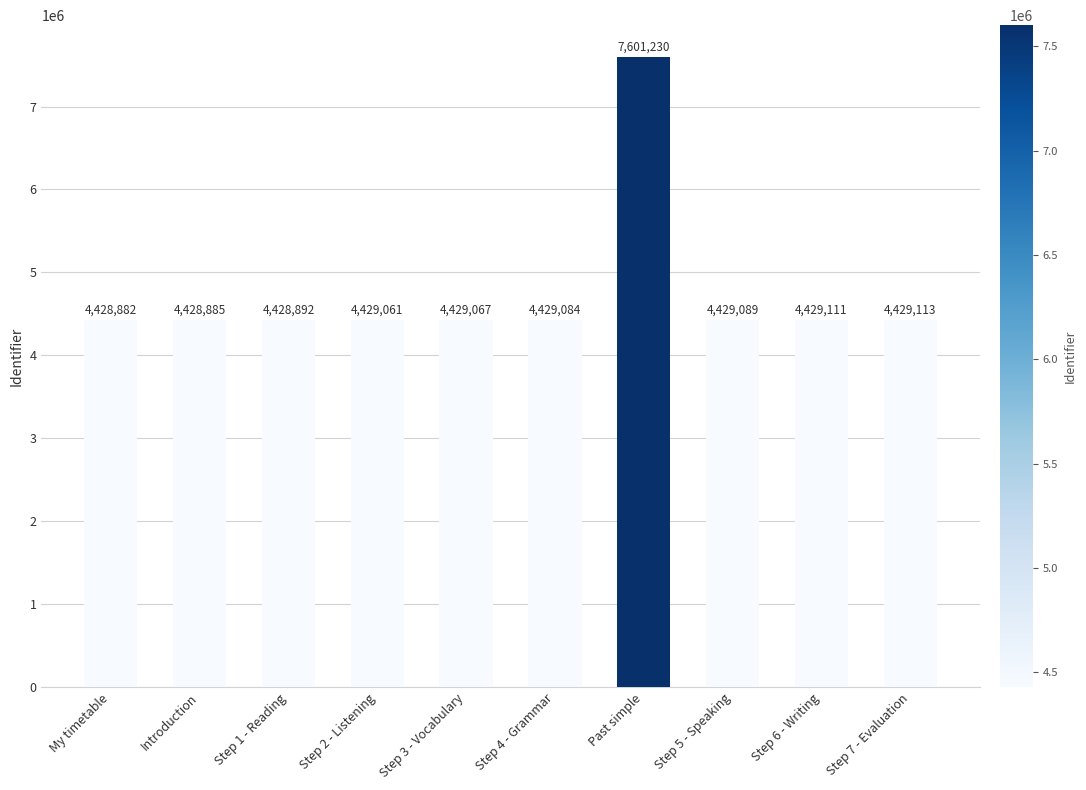

How many values are below 4429084?

5